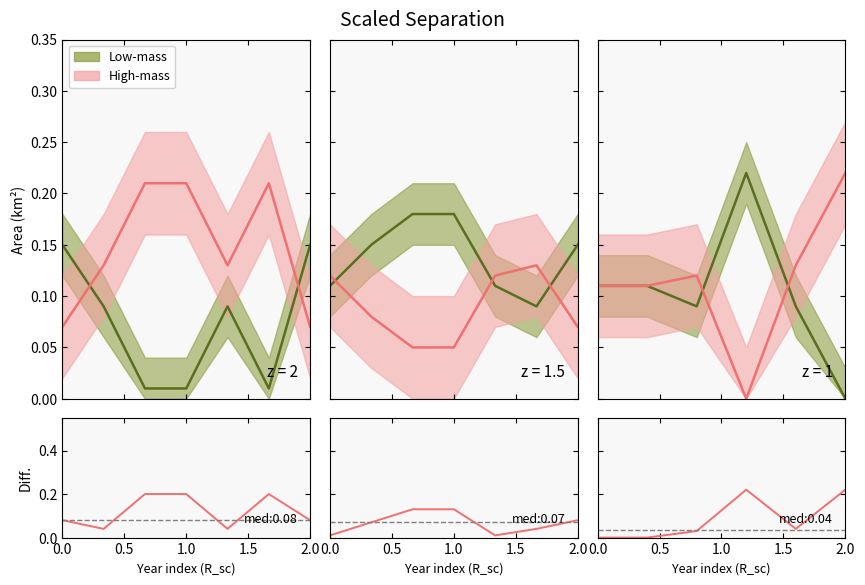

How many positive values are there?

4